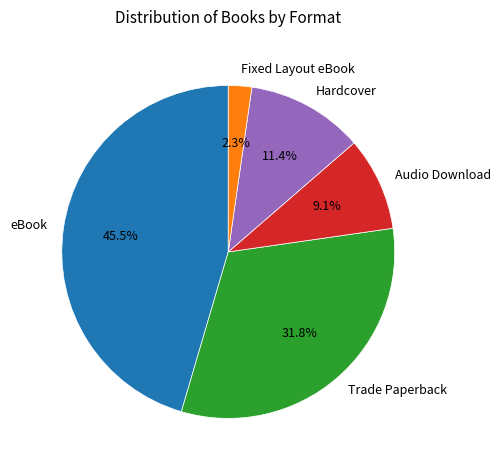

Which category has the smallest portion of the pie?

Fixed Layout eBook